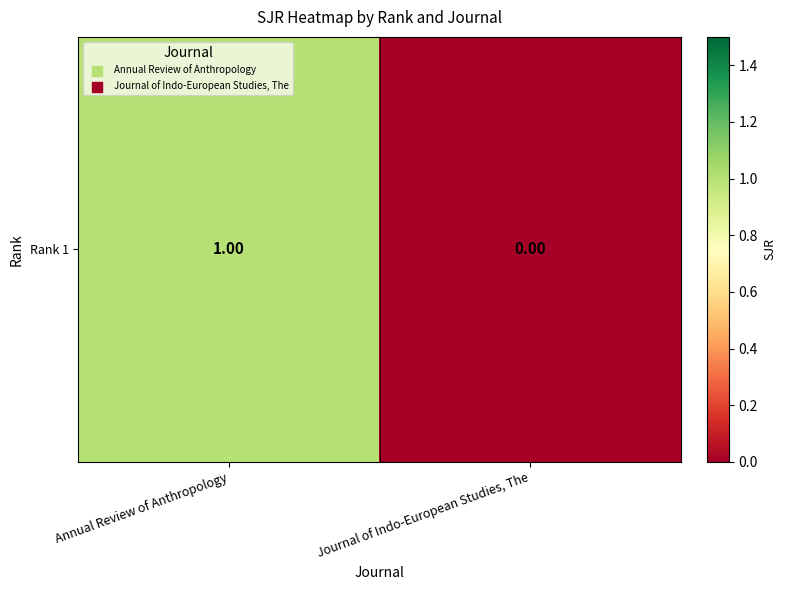

Reading right to left, extract all data points from this chart.

Journal of Indo-European Studies, The=0	Annual Review of Anthropology=1